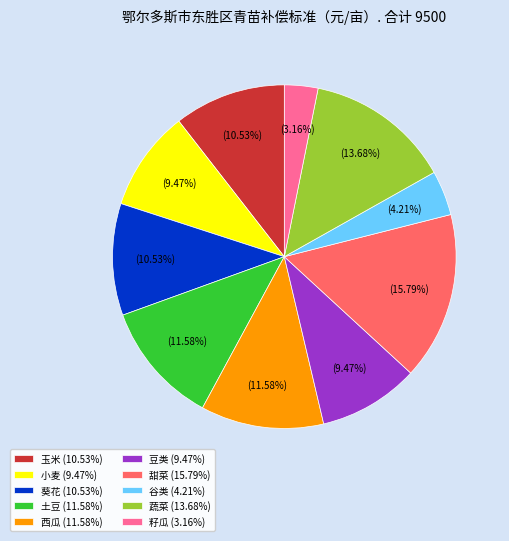

Combined, what portion of the pie is 蔬菜 and 甜菜?

29.5%